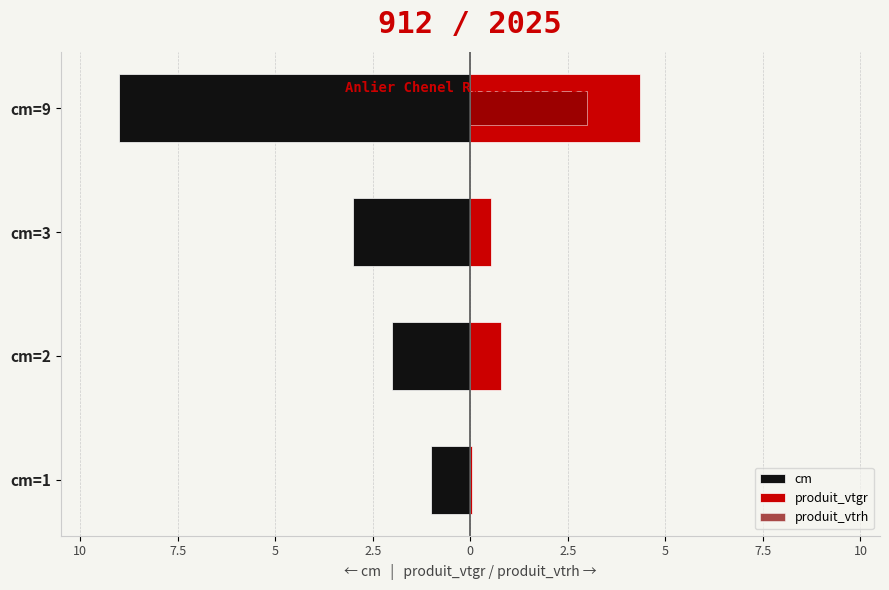

The produit_vtgr series shows 0.7 at cm=3. True or false?

False